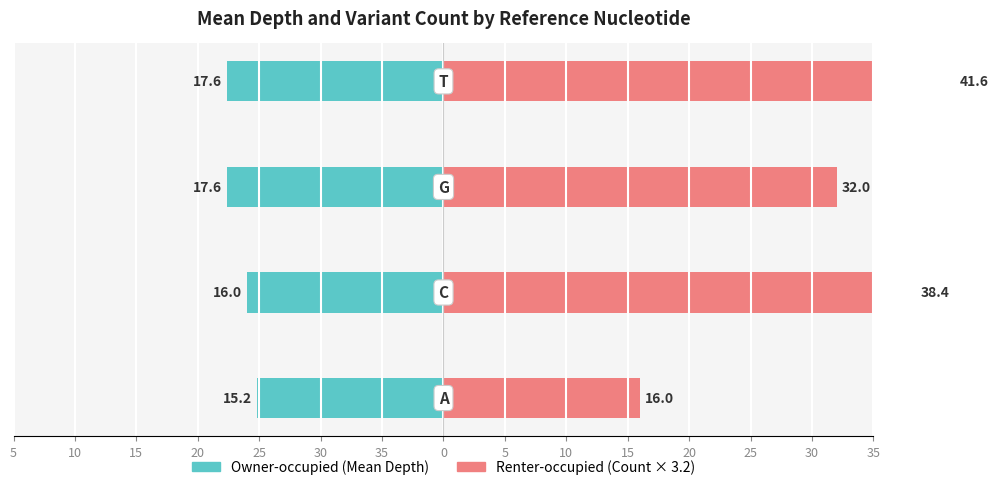

What is the average value of the Renter-occupied series?

32.0